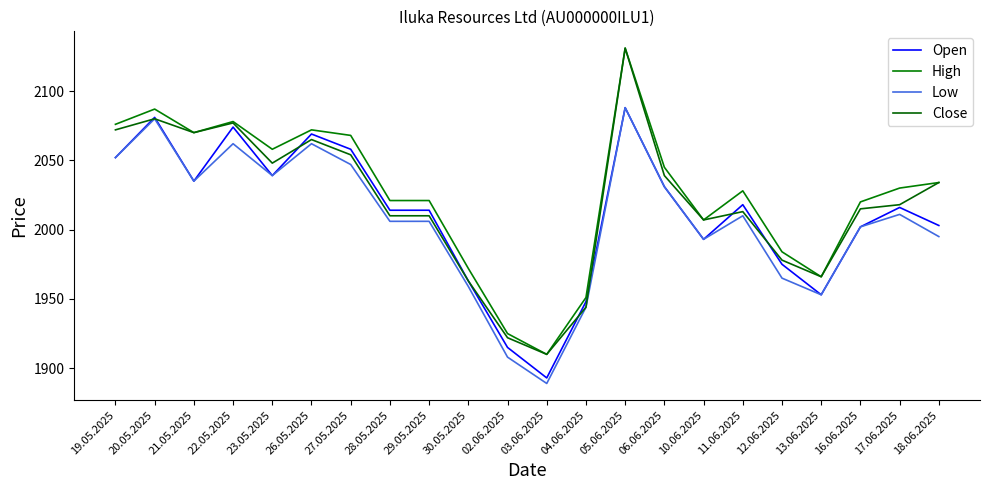

How many lines are shown in the chart?

4